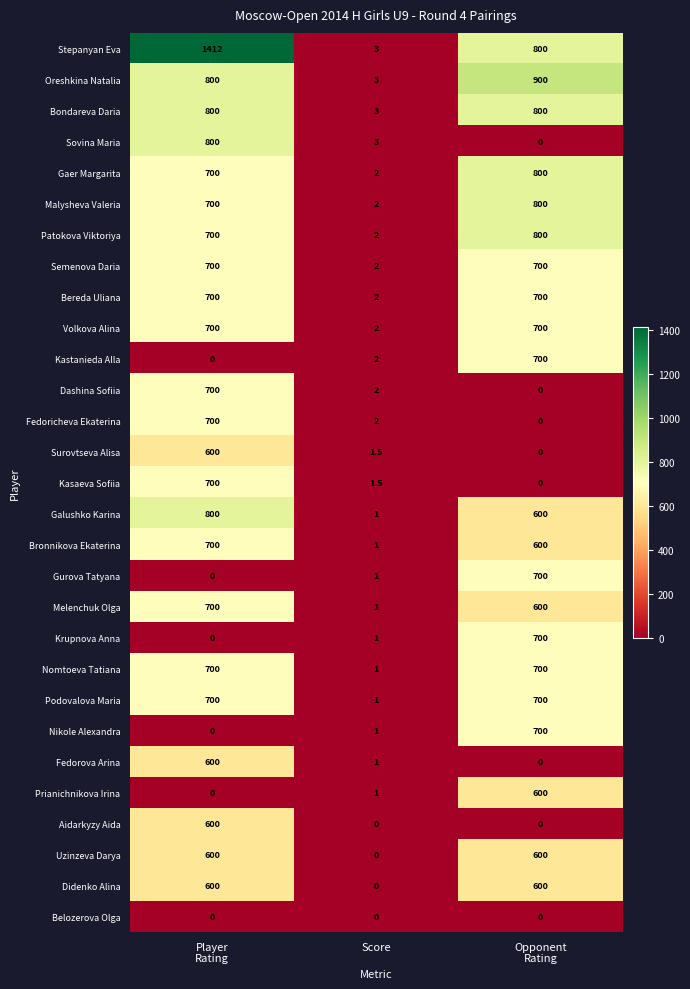

True or false: Bondareva Daria has a value of 2.0 at Score.

False